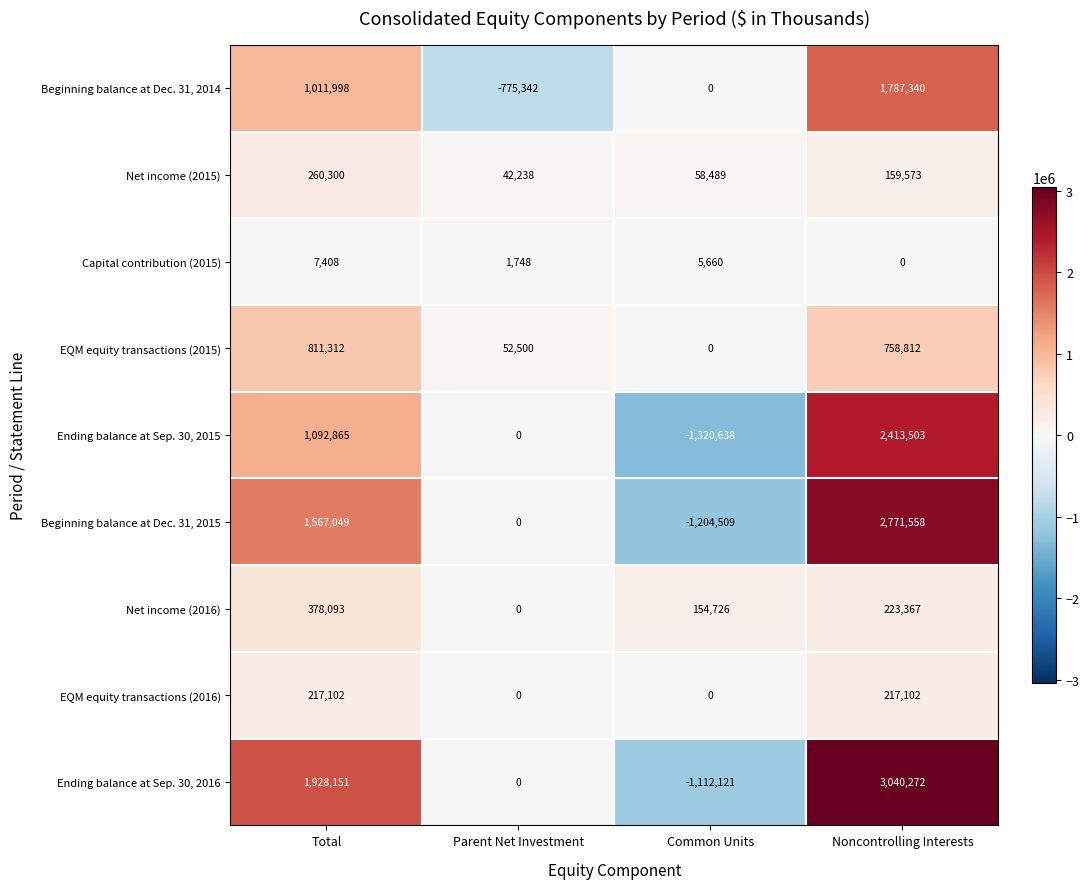

What is the spread (max minus min) of values at Parent Net Investment?

827842